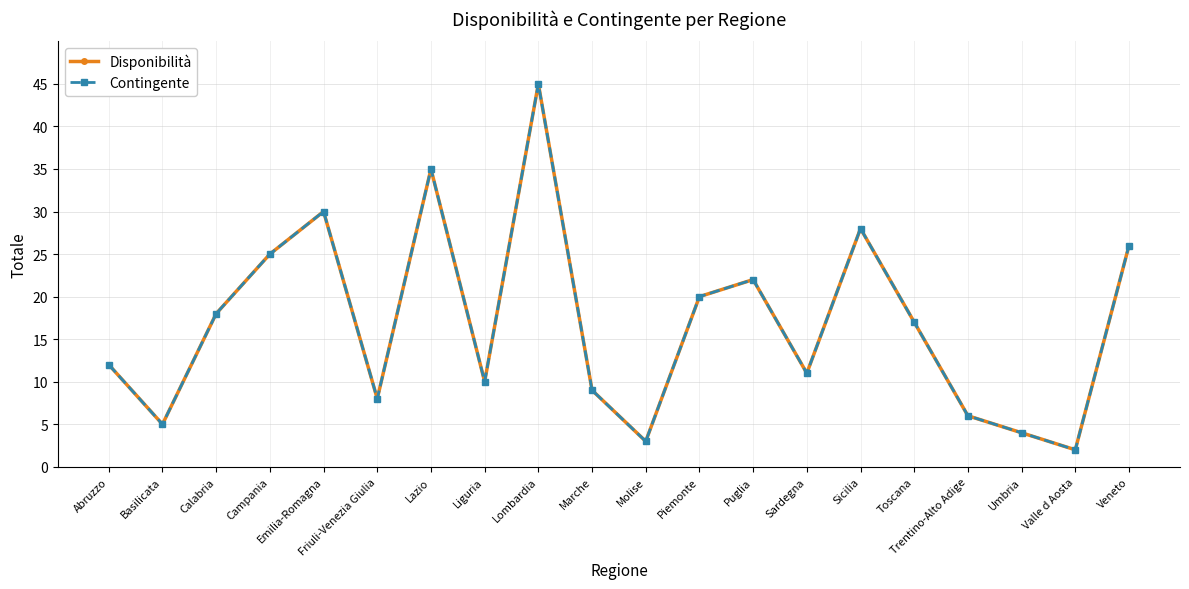

Does the chart have visible grid lines?

Yes